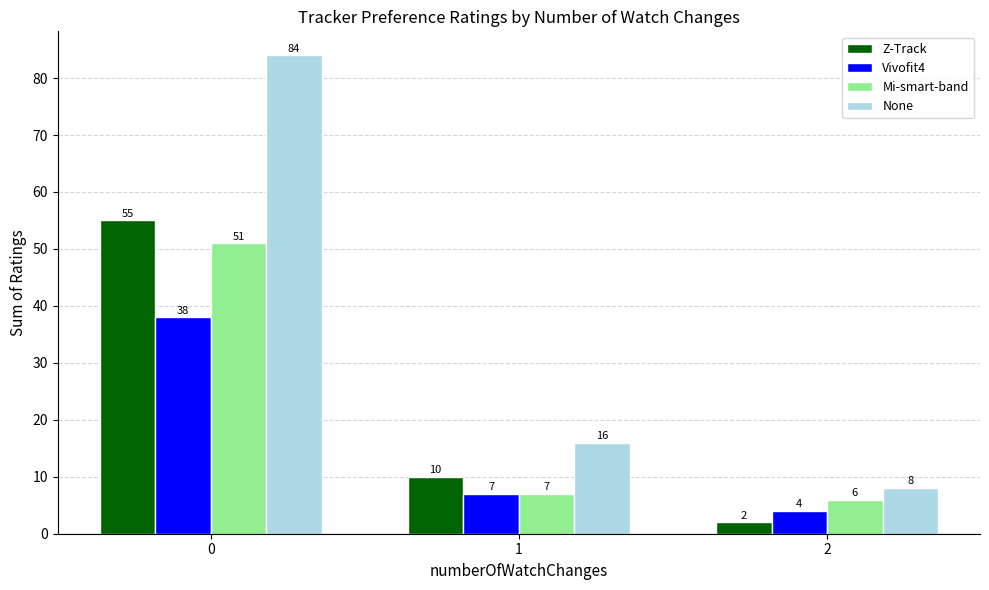

How many Z-Track values are between 2 and 55?

3